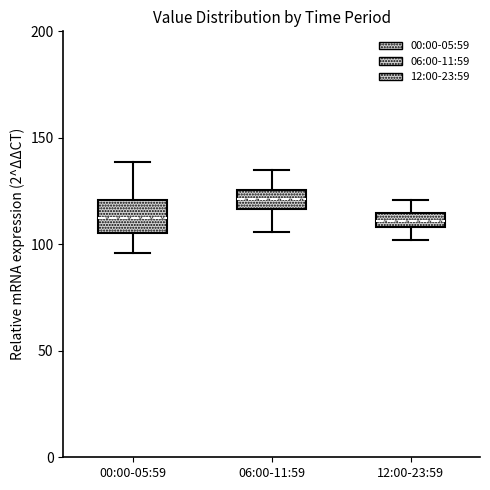

Which box's median line is the highest?

06:00-11:59